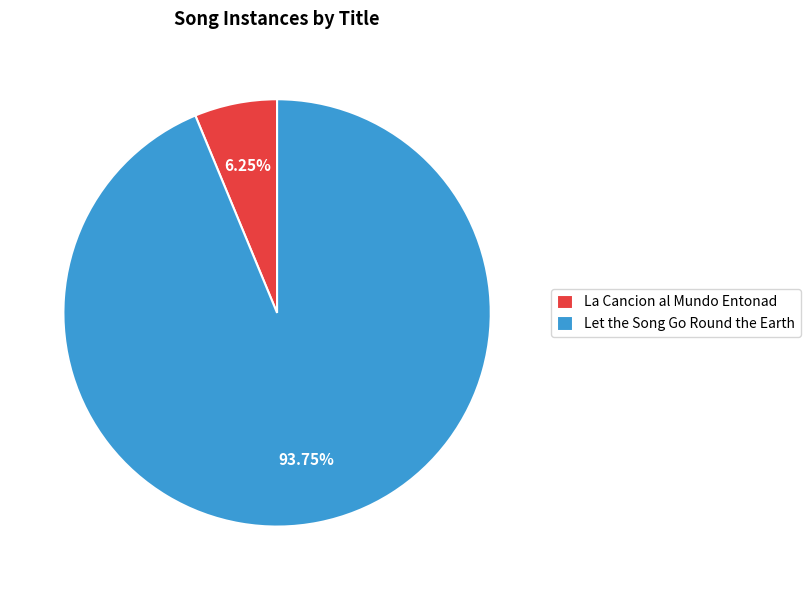

Combined, do Let the Song Go Round the Earth and La Cancion al Mundo Entonad account for over 50%?

Yes